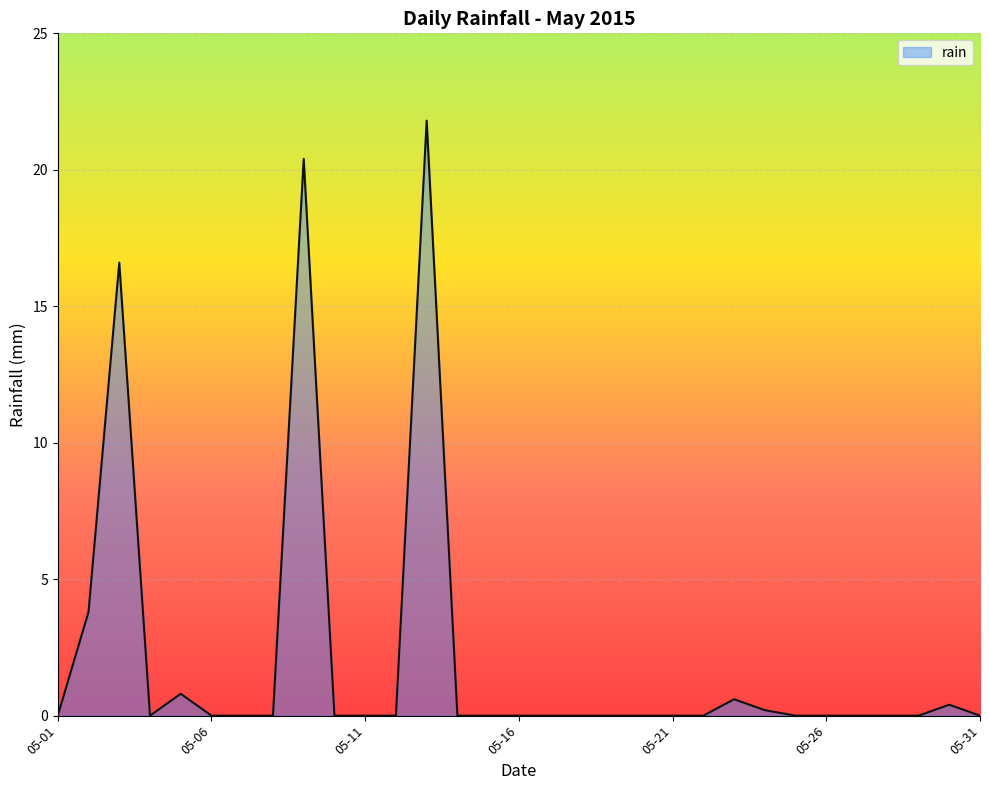

Rank the categories by value from lowest to highest.

2015-05-01, 2015-05-04, 2015-05-06, 2015-05-07, 2015-05-08, 2015-05-10, 2015-05-11, 2015-05-12, 2015-05-14, 2015-05-15, 2015-05-16, 2015-05-17, 2015-05-18, 2015-05-19, 2015-05-20, 2015-05-21, 2015-05-22, 2015-05-25, 2015-05-26, 2015-05-27, 2015-05-28, 2015-05-29, 2015-05-31, 2015-05-24, 2015-05-30, 2015-05-23, 2015-05-05, 2015-05-02, 2015-05-03, 2015-05-09, 2015-05-13